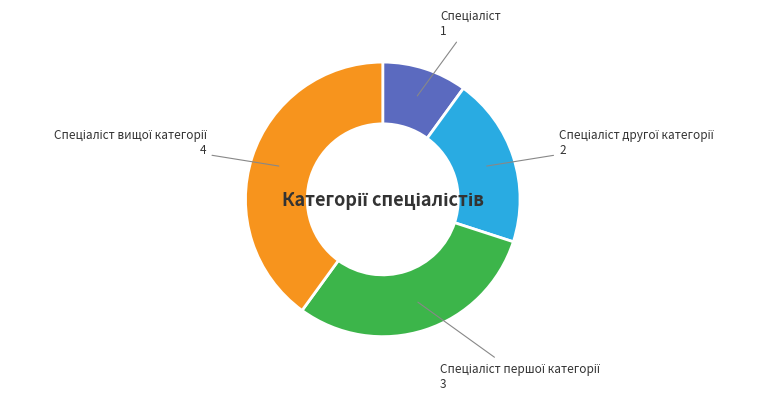

Is there any slice that represents more than half of the pie?

No